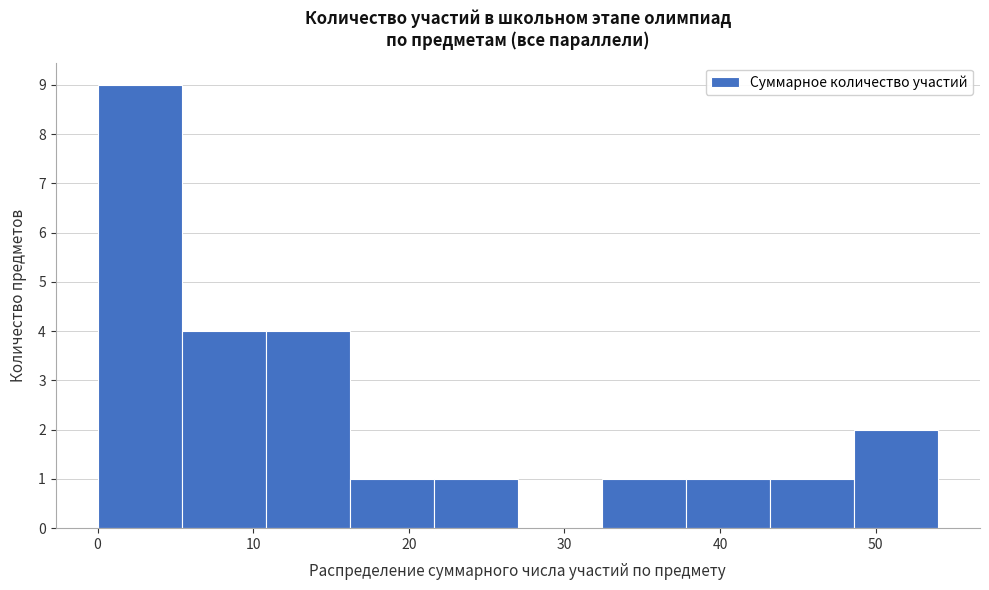

Reading left to right, transcribe this chart: for each bar, give the range it covers on the x-axis and its height. Neither the bar edges nor the heights are printed on the chart, so give them approximately, as read against the axes.

0.0 to 5.4: 9
5.4 to 10.8: 4
10.8 to 16.2: 4
16.2 to 21.6: 1
21.6 to 27.0: 1
27.0 to 32.4: 0
32.4 to 37.8: 1
37.8 to 43.2: 1
43.2 to 48.6: 1
48.6 to 54.0: 2